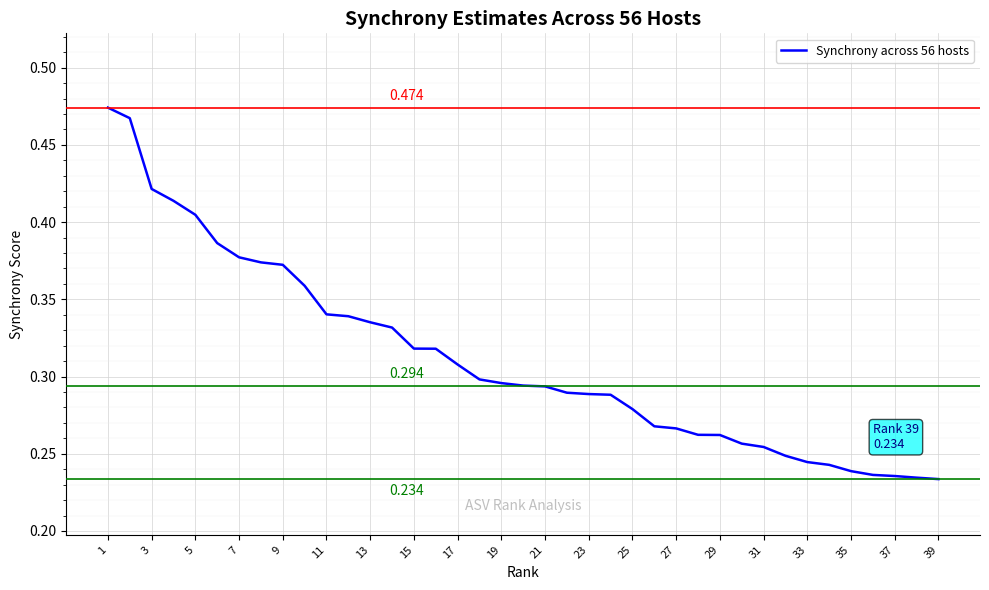

How many values are between 0 and 1?

39